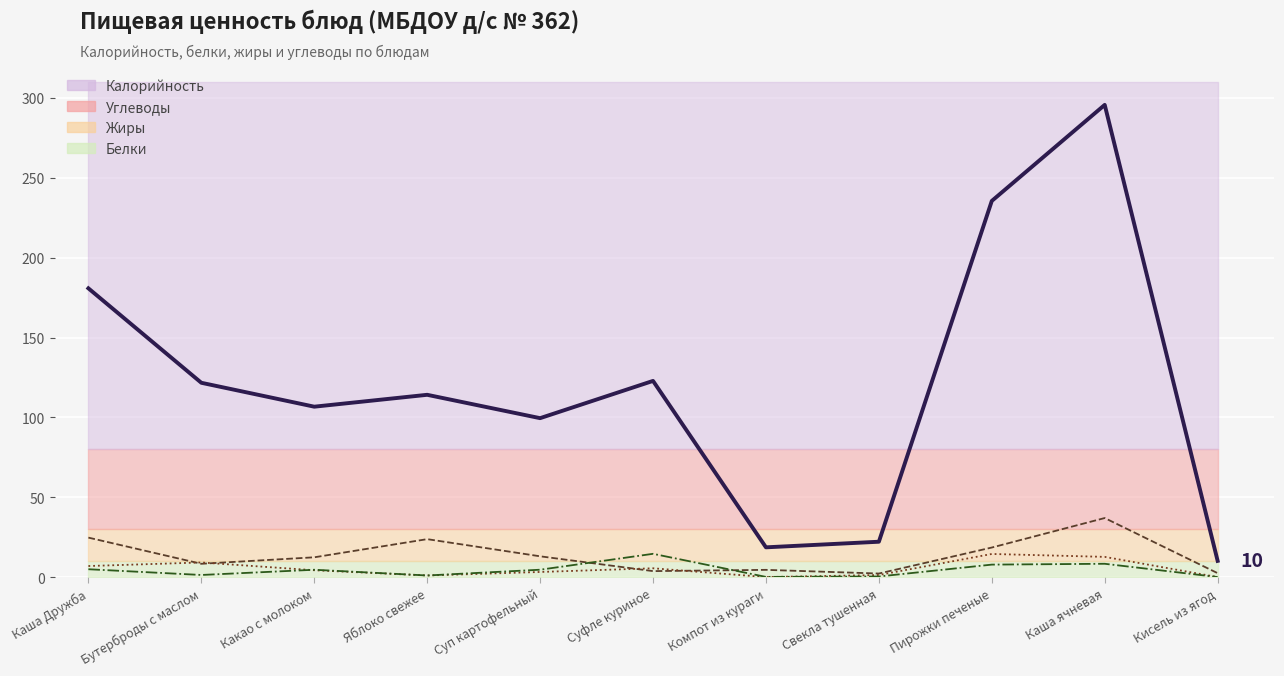

Which series has the largest total across all categories?

Калорийность